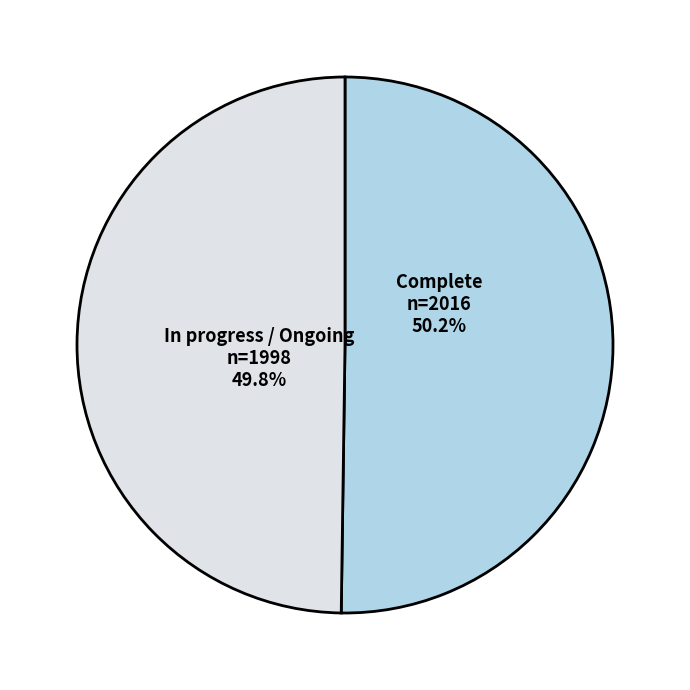

What percentage do In progress / Ongoing and Complete together represent?

100.0%